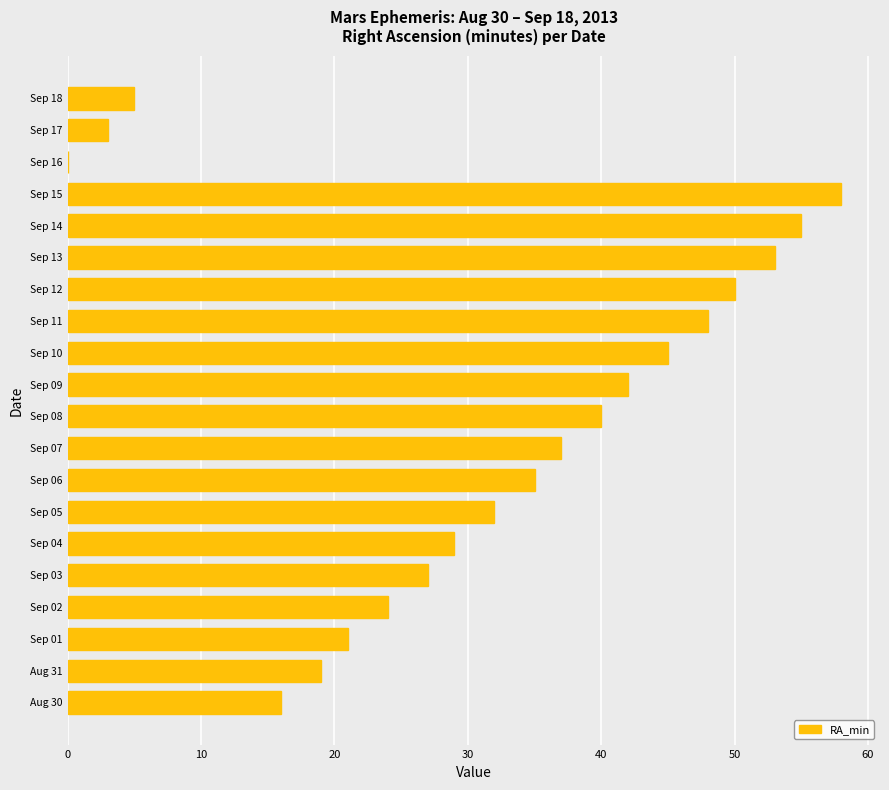

Read the value at Sep 13, to the nearest 10.

50